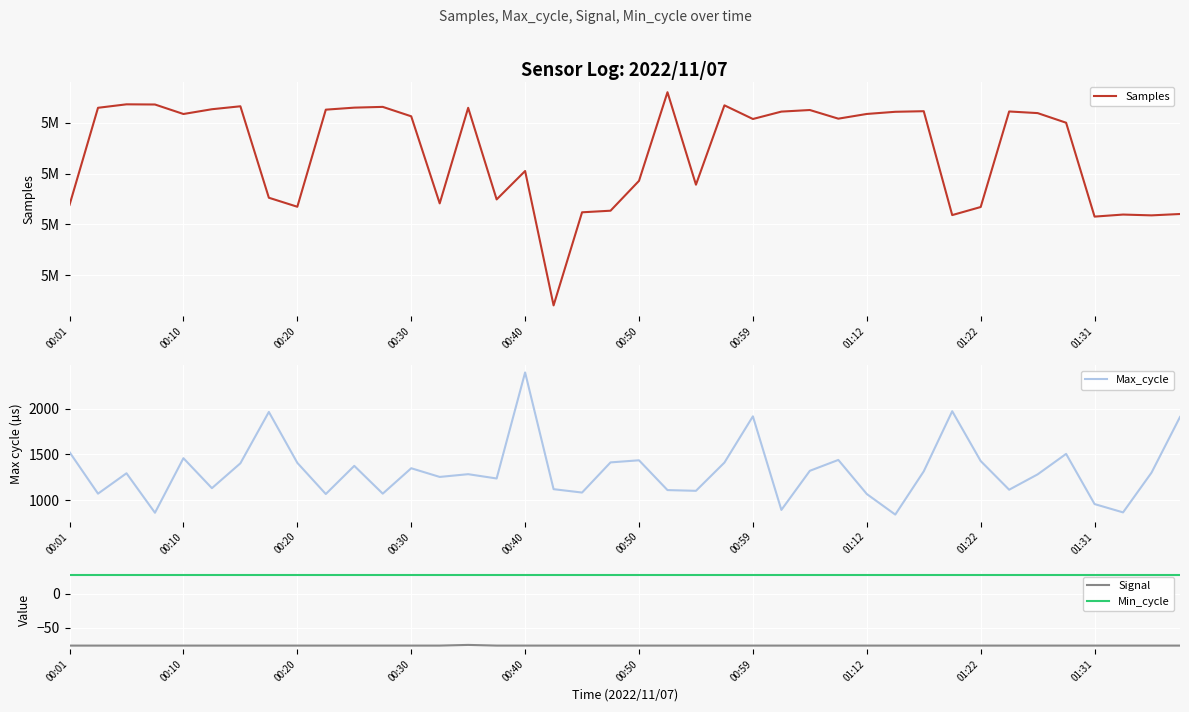

What position from the left is 17?

18